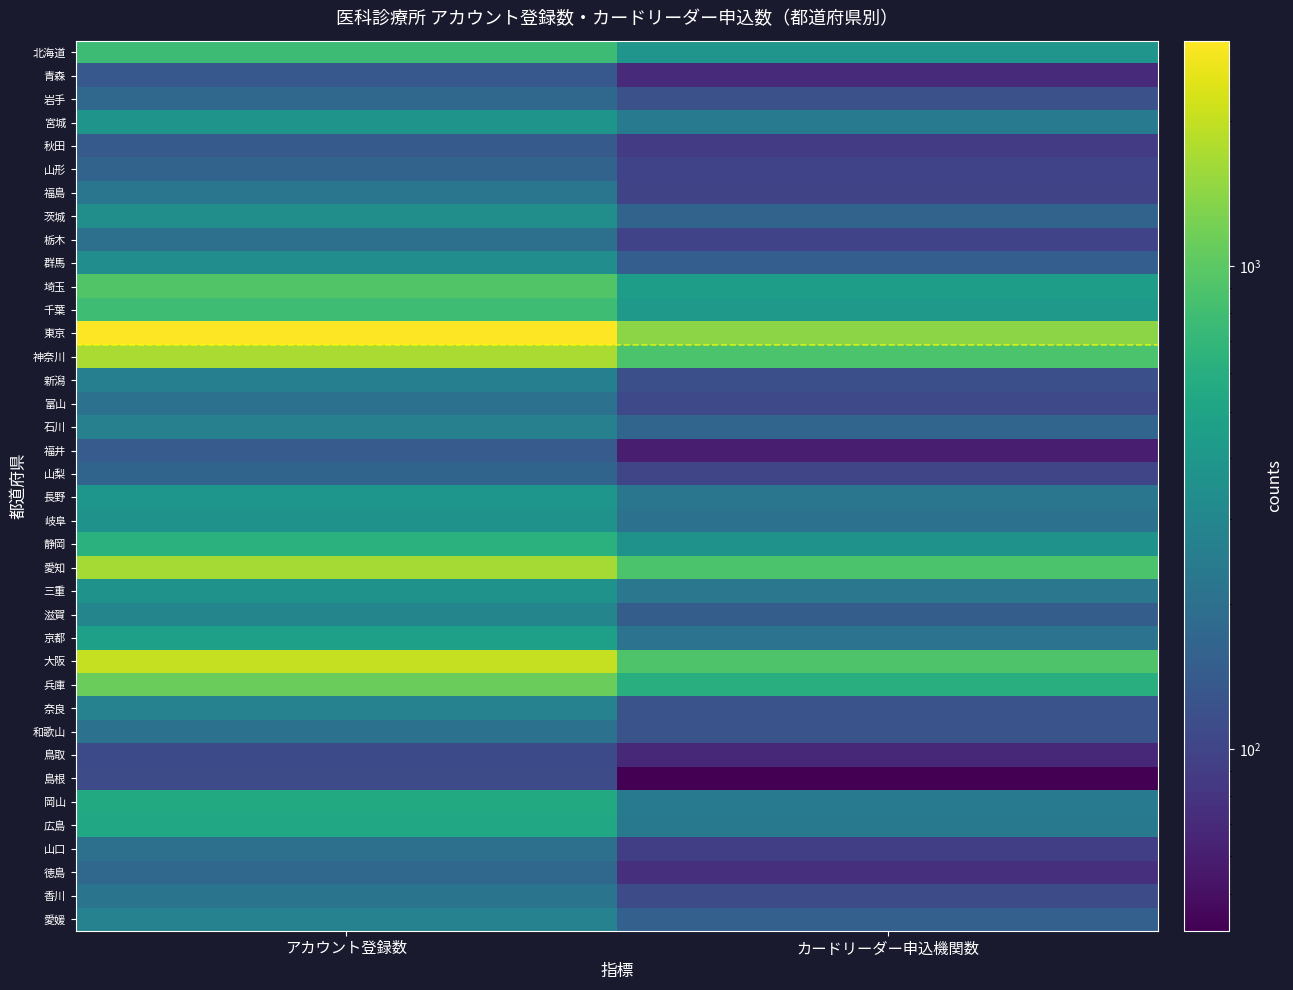

Reading right to left, what are all the values shown in this chart?

北海道: カードリーダー申込機関数=385	アカウント登録数=770
青森: カードリーダー申込機関数=71	アカウント登録数=136
岩手: カードリーダー申込機関数=121	アカウント登録数=176
宮城: カードリーダー申込機関数=247	アカウント登録数=377
秋田: カードリーダー申込機関数=88	アカウント登録数=139
山形: カードリーダー申込機関数=98	アカウント登録数=162
福島: カードリーダー申込機関数=100	アカウント登録数=221
茨城: カードリーダー申込機関数=162	アカウント登録数=344
栃木: カードリーダー申込機関数=98	アカウント登録数=203
群馬: カードリーダー申込機関数=149	アカウント登録数=336
埼玉: カードリーダー申込機関数=451	アカウント登録数=928
千葉: カードリーダー申込機関数=419	アカウント登録数=780
東京: カードリーダー申込機関数=1394	アカウント登録数=2936
神奈川: カードリーダー申込機関数=889	アカウント登録数=1723
新潟: カードリーダー申込機関数=118	アカウント登録数=261
富山: カードリーダー申込機関数=107	アカウント登録数=206
石川: カードリーダー申込機関数=167	アカウント登録数=266
福井: カードリーダー申込機関数=60	アカウント登録数=143
山梨: カードリーダー申込機関数=102	アカウント登録数=165
長野: カードリーダー申込機関数=222	アカウント登録数=391
岐阜: カードリーダー申込機関数=207	アカウント登録数=375
静岡: カードリーダー申込機関数=365	アカウント登録数=634
愛知: カードリーダー申込機関数=883	アカウント登録数=1659
三重: カードリーダー申込機関数=225	アカウント登録数=369
滋賀: カードリーダー申込機関数=146	アカウント登録数=291
京都: カードリーダー申込機関数=212	アカウント登録数=462
大阪: カードリーダー申込機関数=914	アカウント登録数=2030
兵庫: カードリーダー申込機関数=598	アカウント登録数=1108
奈良: カードリーダー申込機関数=124	アカウント登録数=275
和歌山: カードリーダー申込機関数=124	アカウント登録数=205
鳥取: カードリーダー申込機関数=67	アカウント登録数=109
島根: カードリーダー申込機関数=42	アカウント登録数=111
岡山: カードリーダー申込機関数=239	アカウント登録数=554
広島: カードリーダー申込機関数=235	アカウント登録数=527
山口: カードリーダー申込機関数=92	アカウント登録数=202
徳島: カードリーダー申込機関数=76	アカウント登録数=175
香川: カードリーダー申込機関数=110	アカウント登録数=215
愛媛: カードリーダー申込機関数=154	アカウント登録数=275